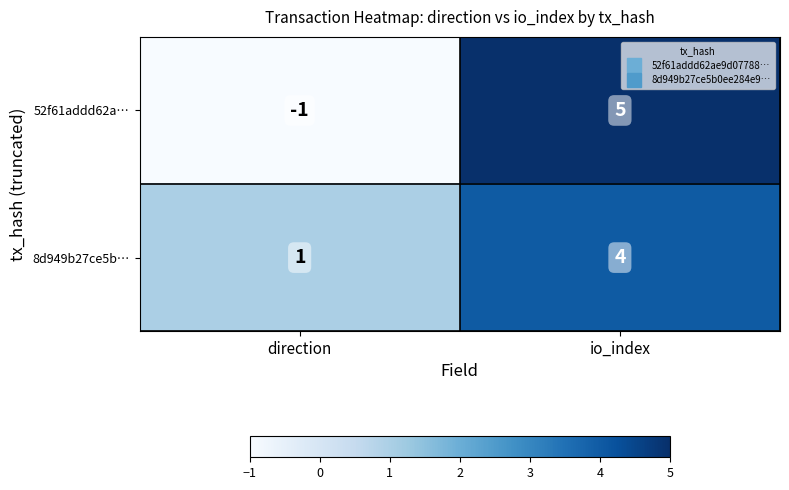

Which series has the largest range (max minus min)?

52f61addd62a…